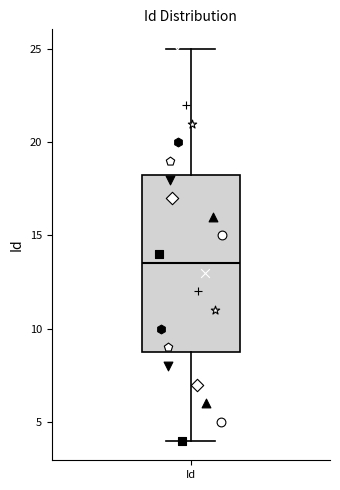

Read this box plot against the y-axis: the position of the median line, the range covered by the box, and the ends of both whiskers. The values are not printed on the chart, so give them approximately, as read against the axis.

median 13.5, box 9.0 to 18.5, whiskers 4.0 to 25.0